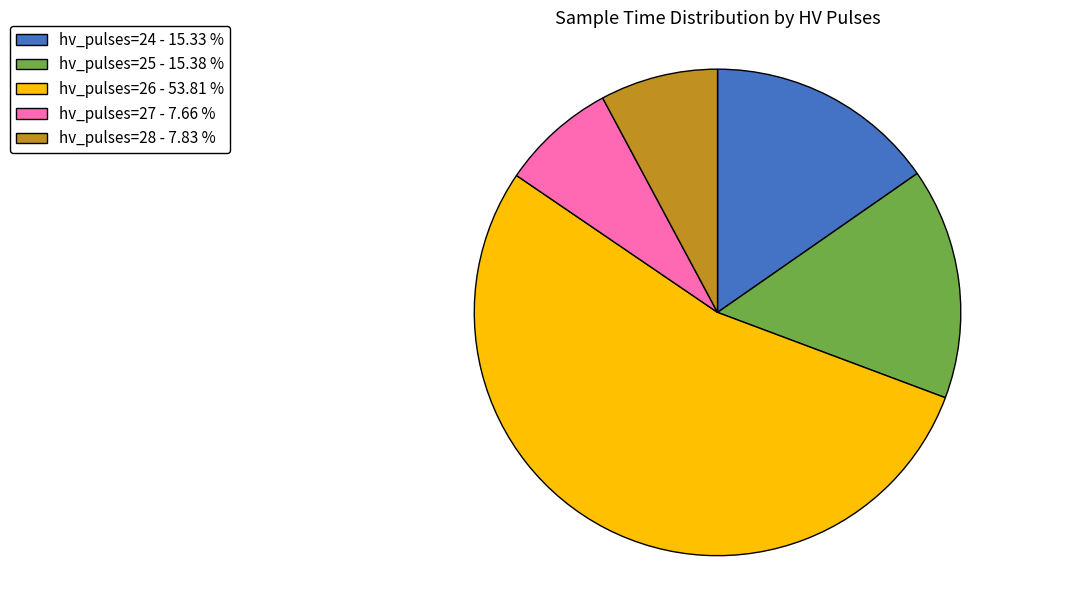

Is the sum of hv_pulses=26 - 53.81 % and hv_pulses=28 - 7.83 % greater than half?

Yes